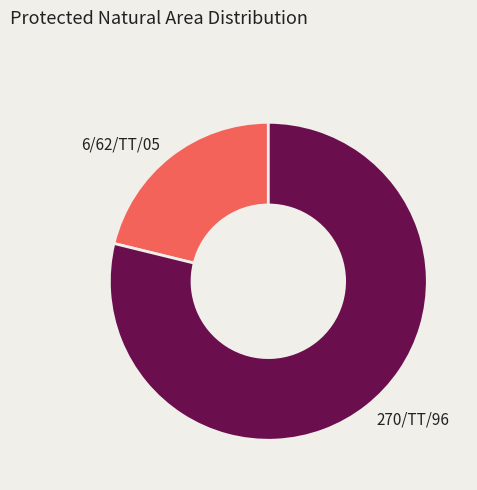

Which slice is the largest?

270/TT/96